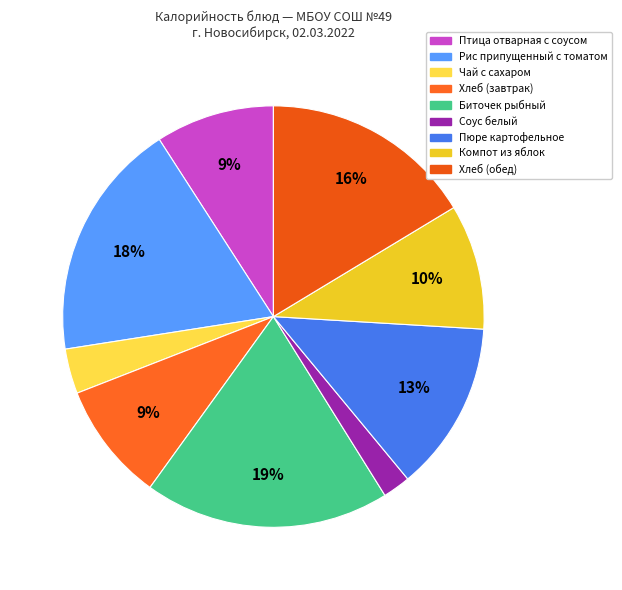

How many slices are in this pie chart?

9